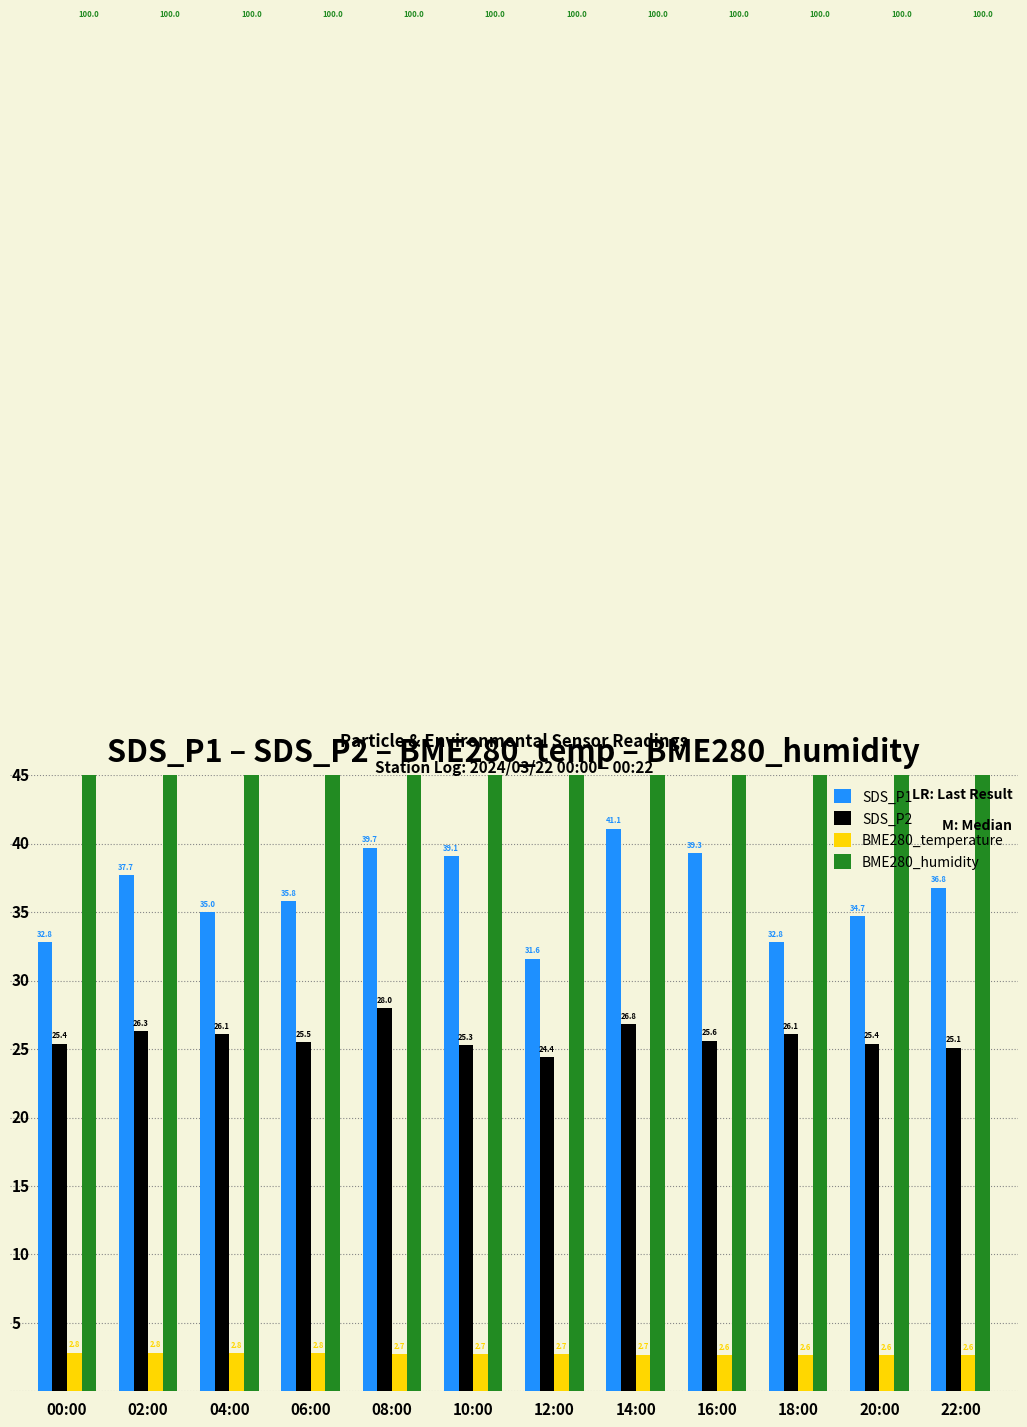

The value of BME280_temperature at 18:00 is 2.6. True or false?

True